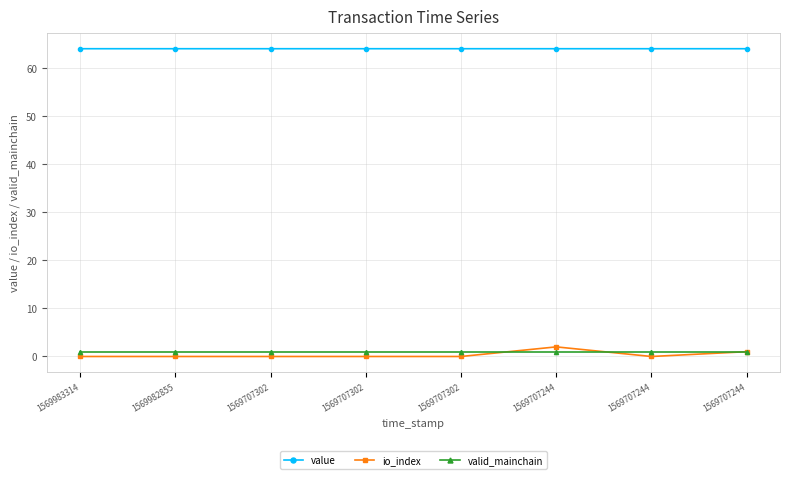

Does the chart have visible grid lines?

Yes